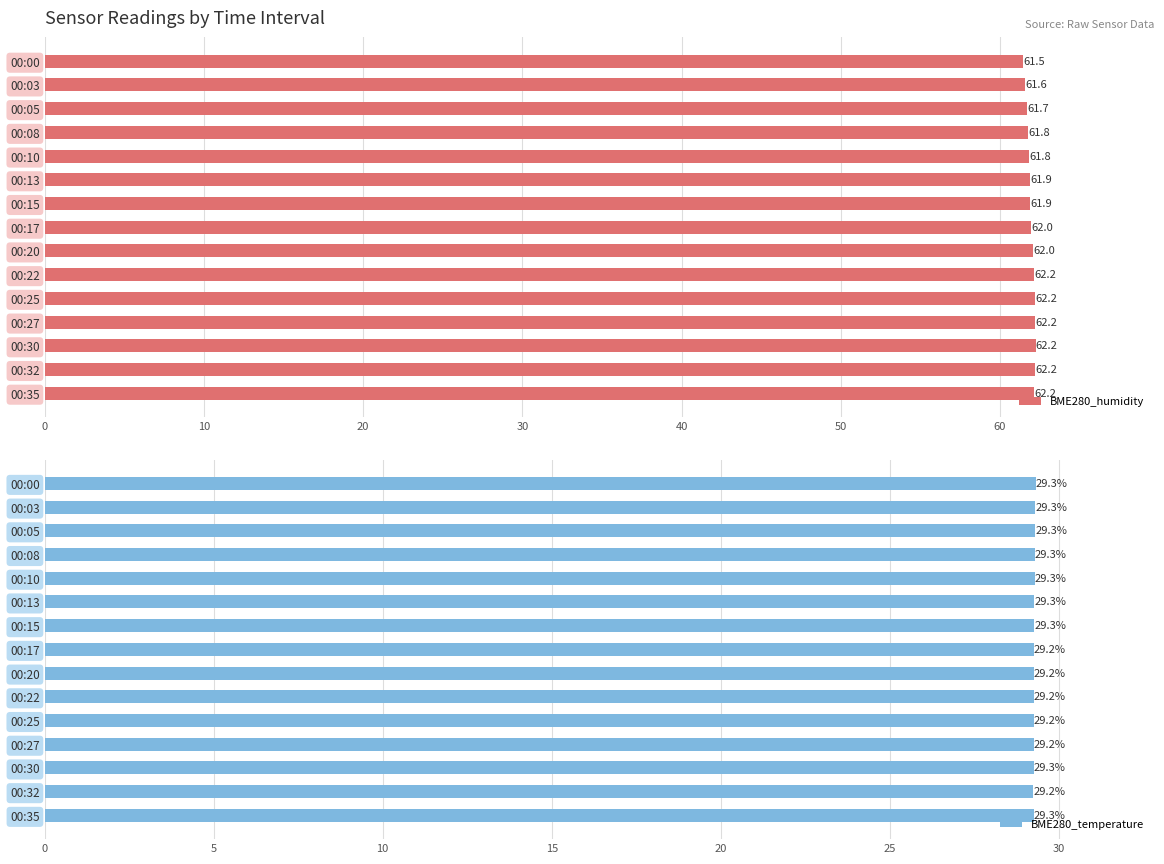

What is the difference between the maximum and second lowest values in the BME280_humidity series?

0.6